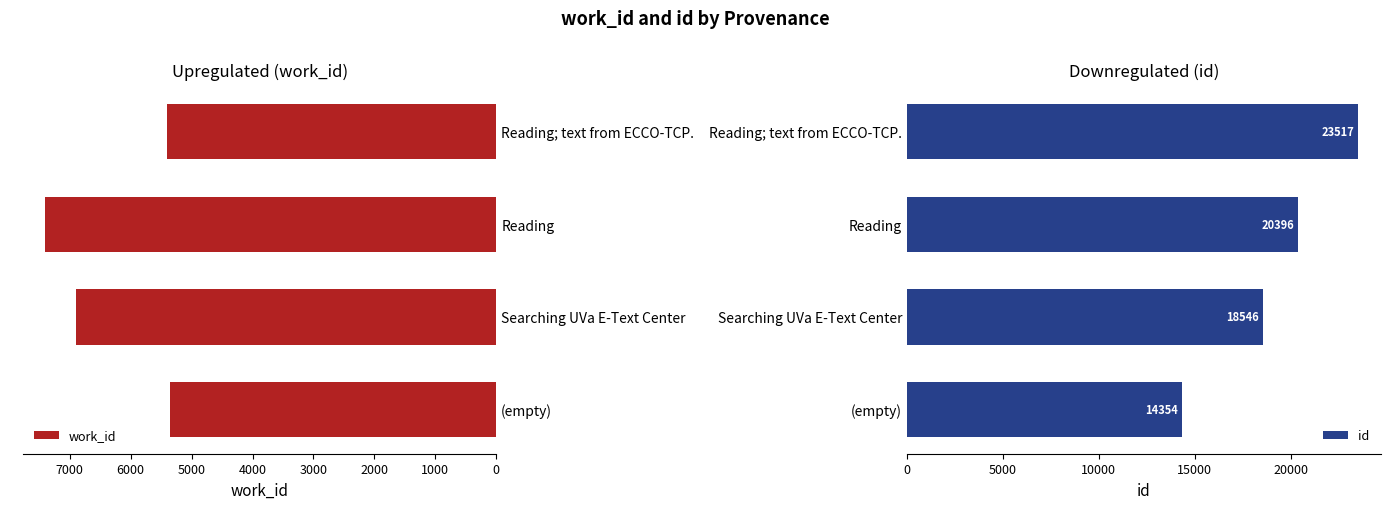

Read the id value at 3000, to the nearest 10.

23520